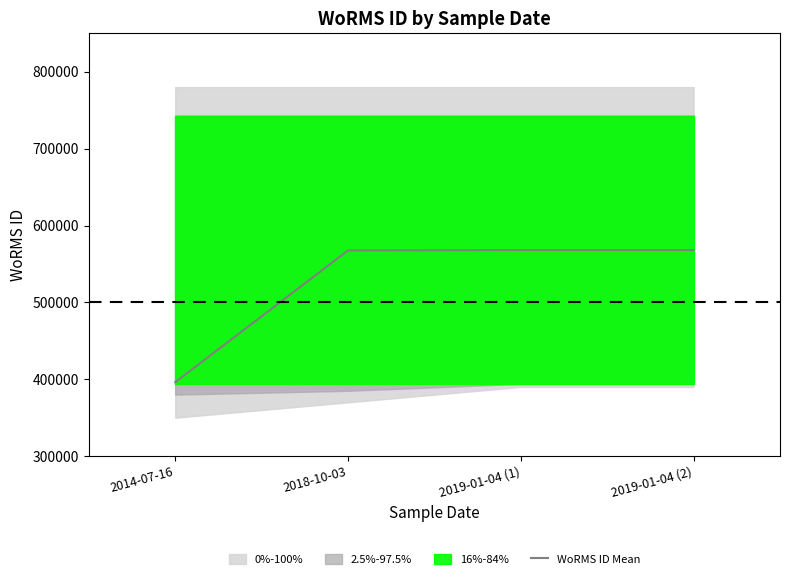

Reading right to left, list all the values displayed in this chart.

568024	568024	567524	396155